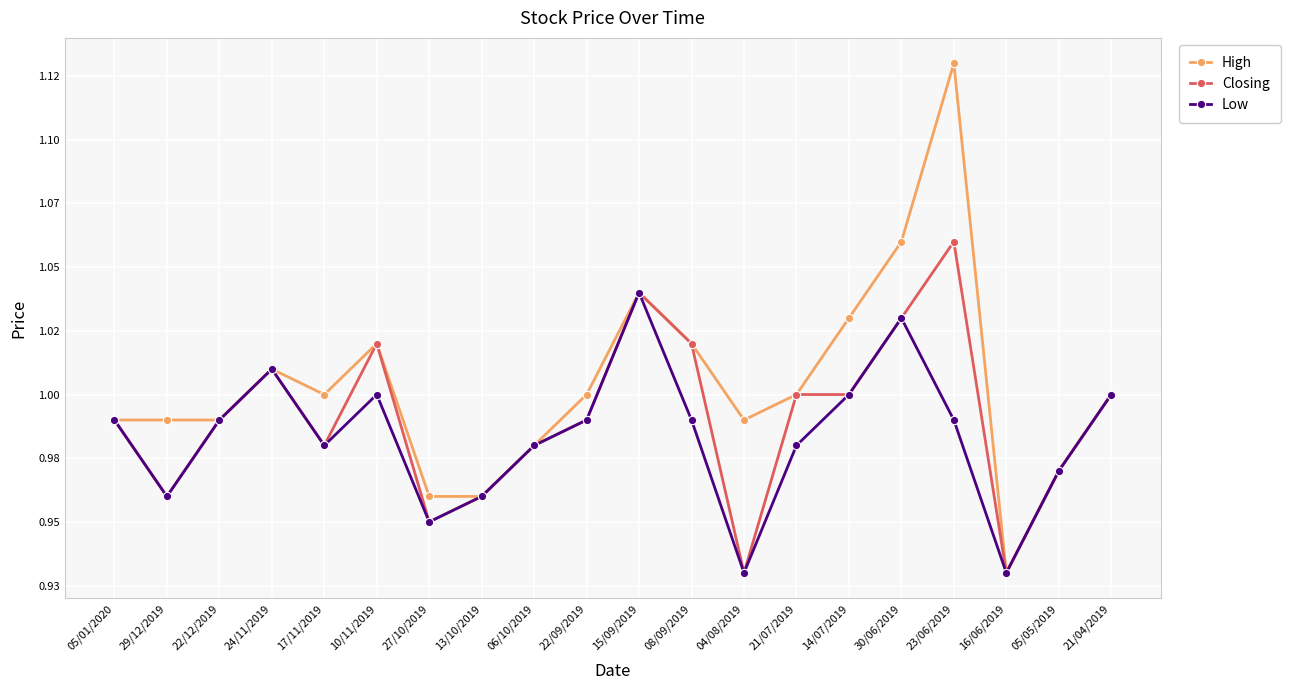

True or false: High and Closing cross at least once.

False